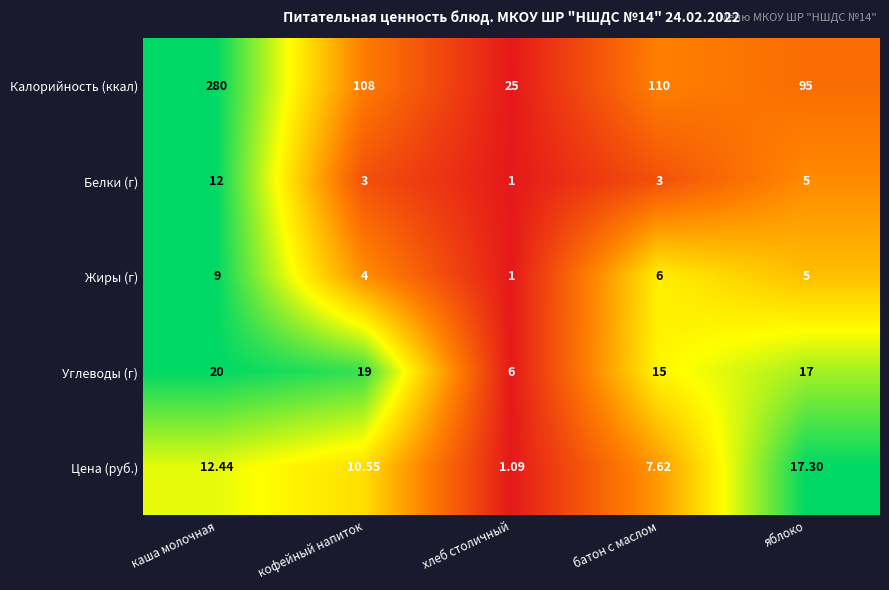

Between хлеб столичный and батон с маслом, which series saw the biggest shift?

Калорийность (ккал)